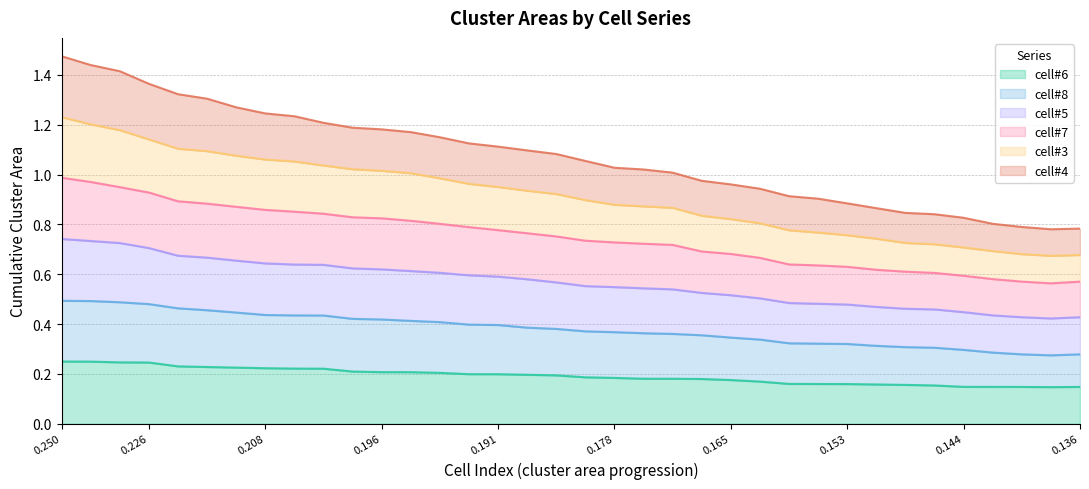

What is the value of the cell#6 point at the 23rd from the left?

0.2